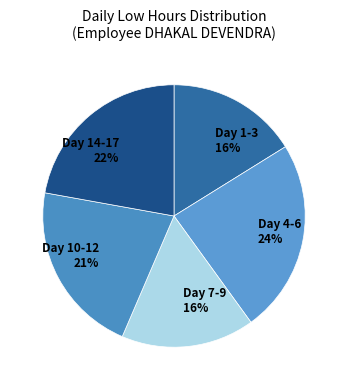

To the nearest percent, what is the average slice percentage?

20%